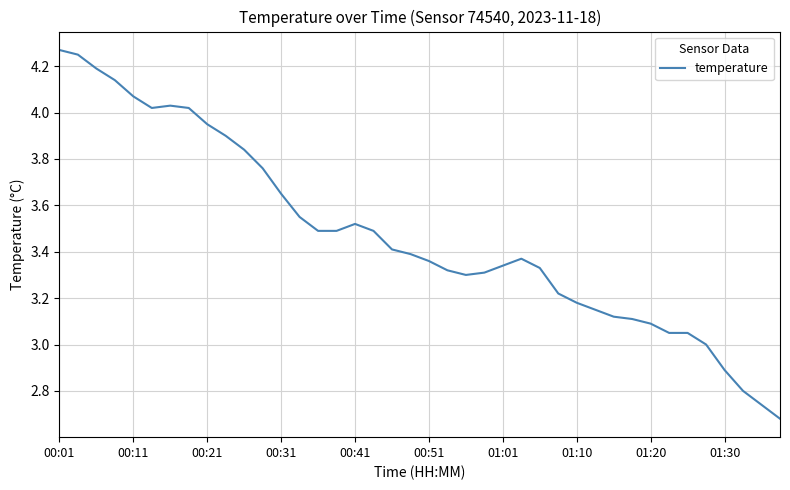

Is it true that the value at 01:01 is 0.9?

False